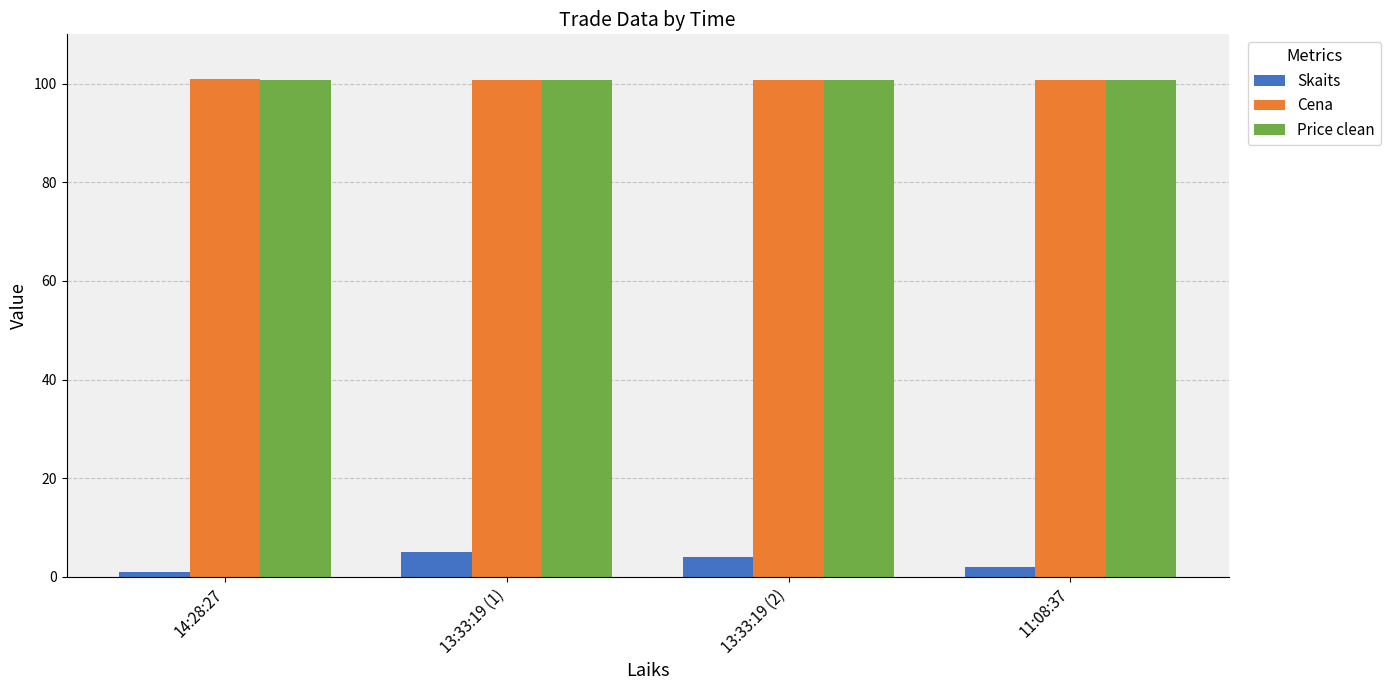

What is the spread (max minus min) of values at 13:33:19 (1)?

95.8